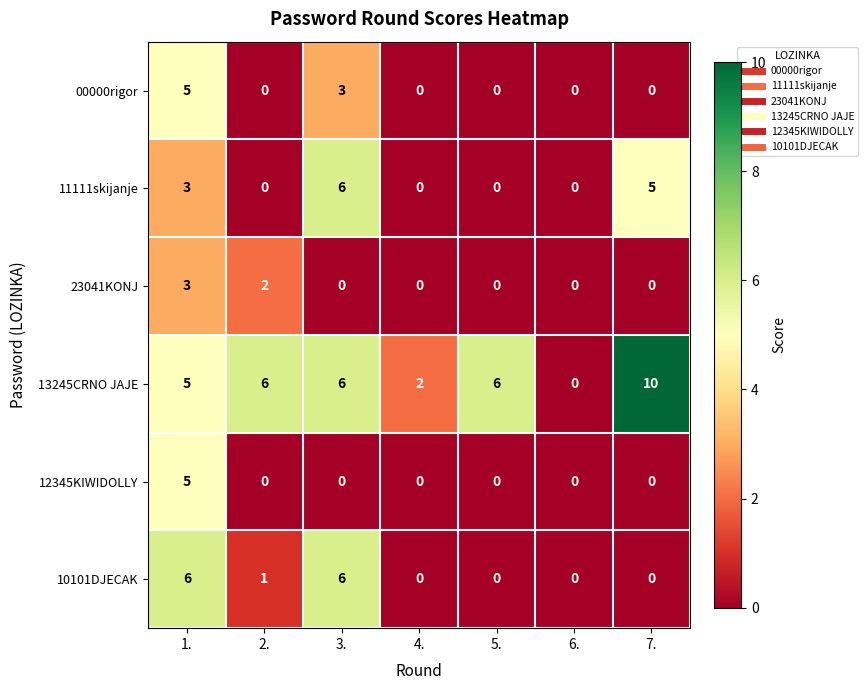

Is the value of 10101DJECAK at 7. greater than the value of 11111skijanje at 7.?

No